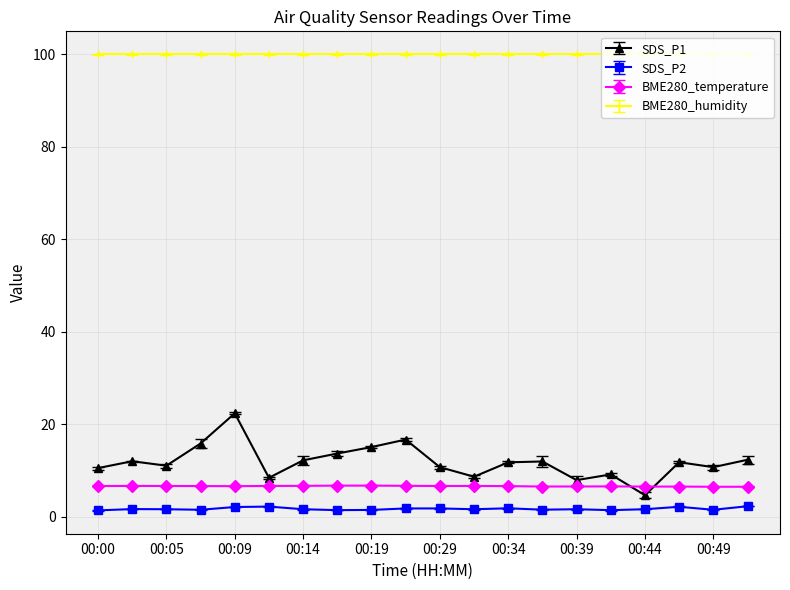

What is the sum of the SDS_P1 values at 00:02 and 00:37?

23.9